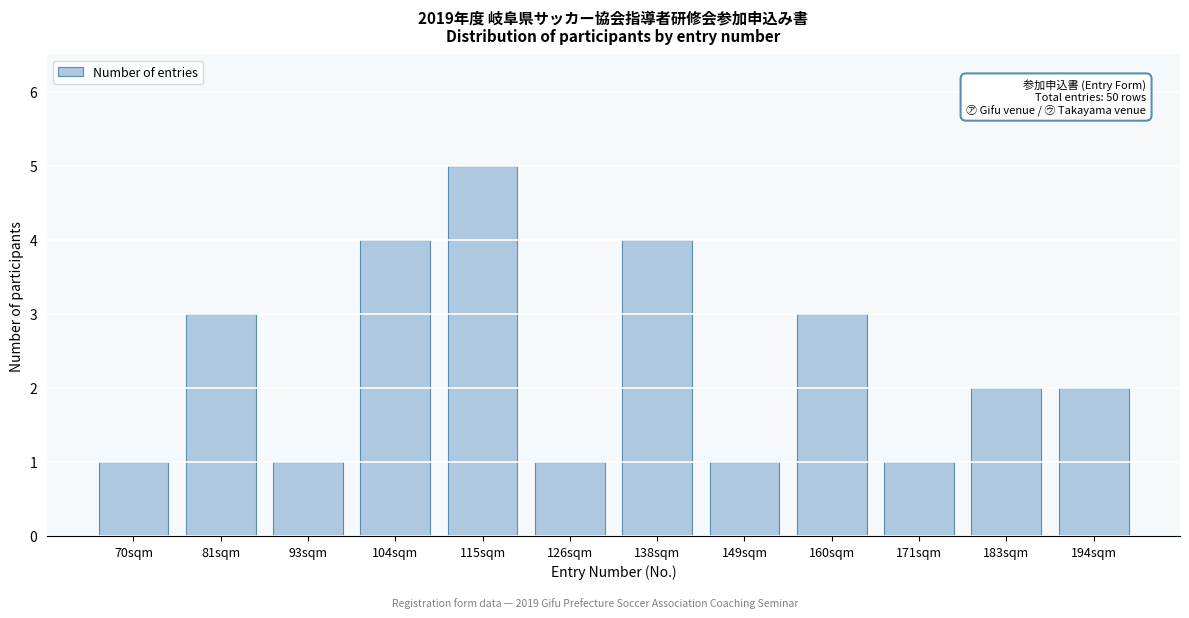

Reading right to left, transcribe all the data shown in this chart.

194sqm=2	183sqm=2	171sqm=1	160sqm=3	149sqm=1	138sqm=4	126sqm=1	115sqm=5	104sqm=4	93sqm=1	81sqm=3	70sqm=1